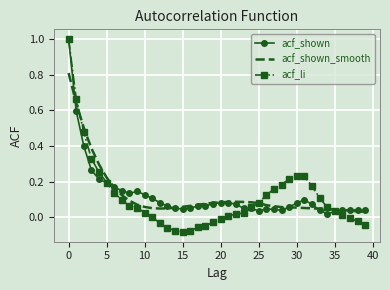

True or false: acf_li and acf_shown_smooth cross at least once.

True